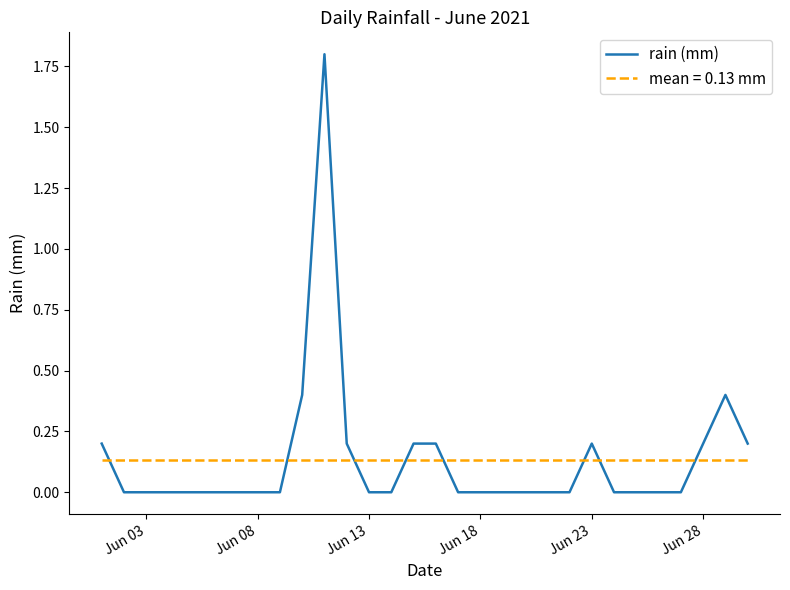

True or false: rain (mm) has a value of 0.7 at Jun 03.

False